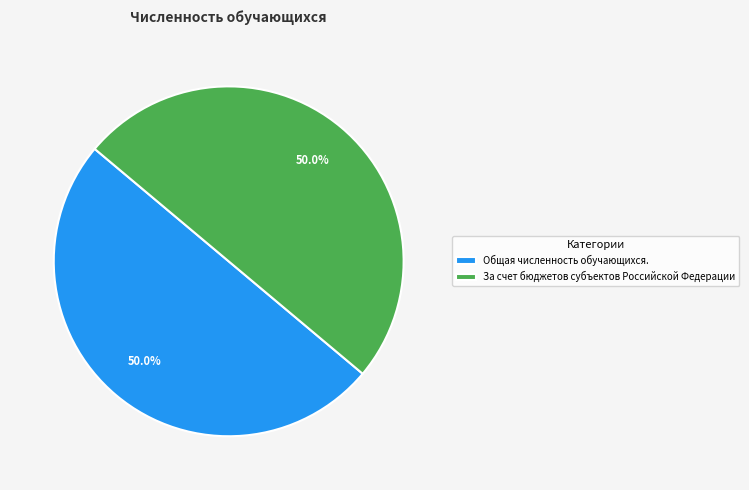

What is the ratio of the value at Общая численность обучающихся. to the value at За счет бюджетов субъектов Российской Федерации?

1.0